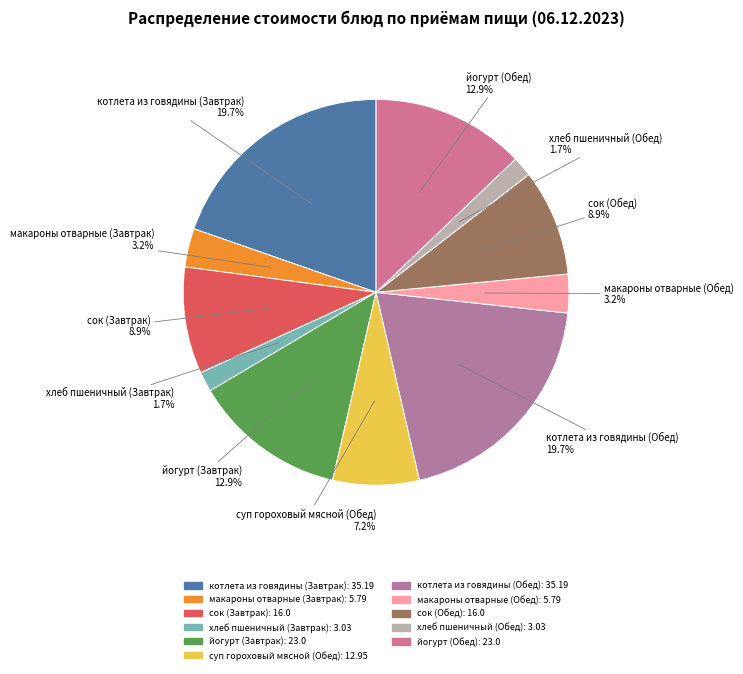

Is йогурт (Обед) the majority of the pie?

No